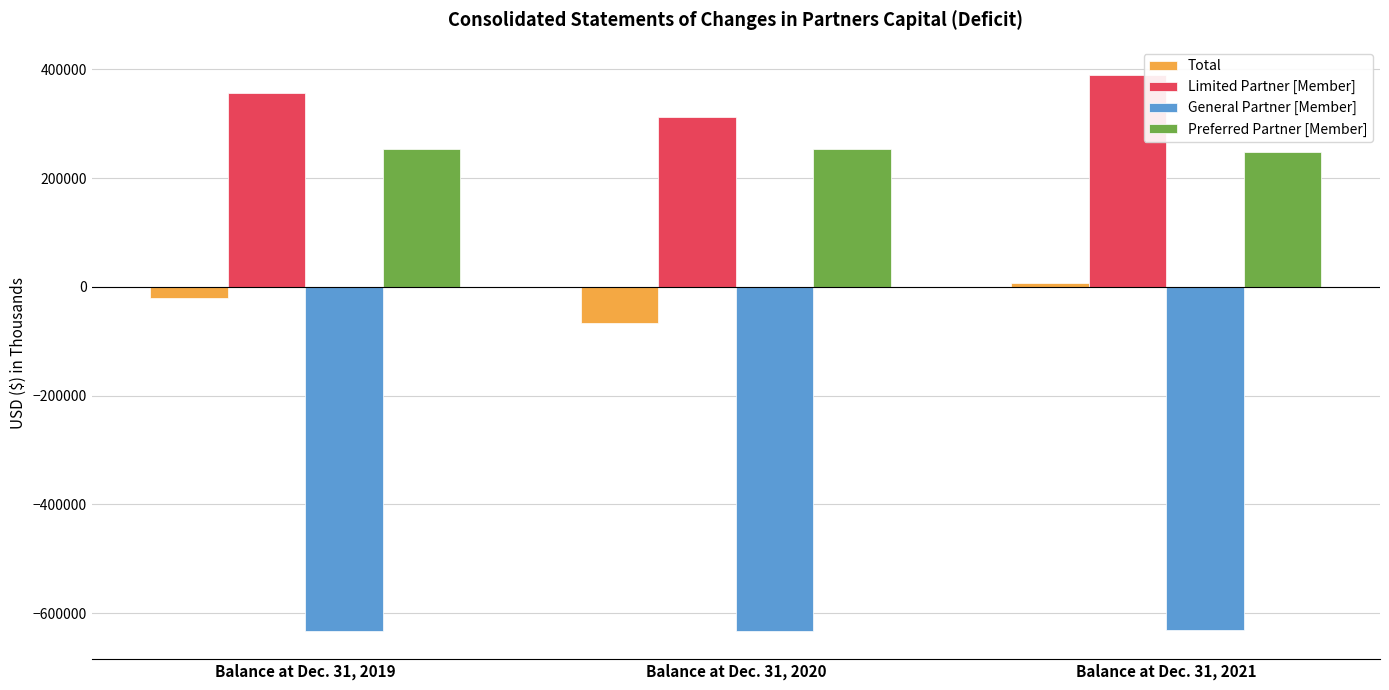

How many General Partner [Member] values are between -632737 and -631482?

3